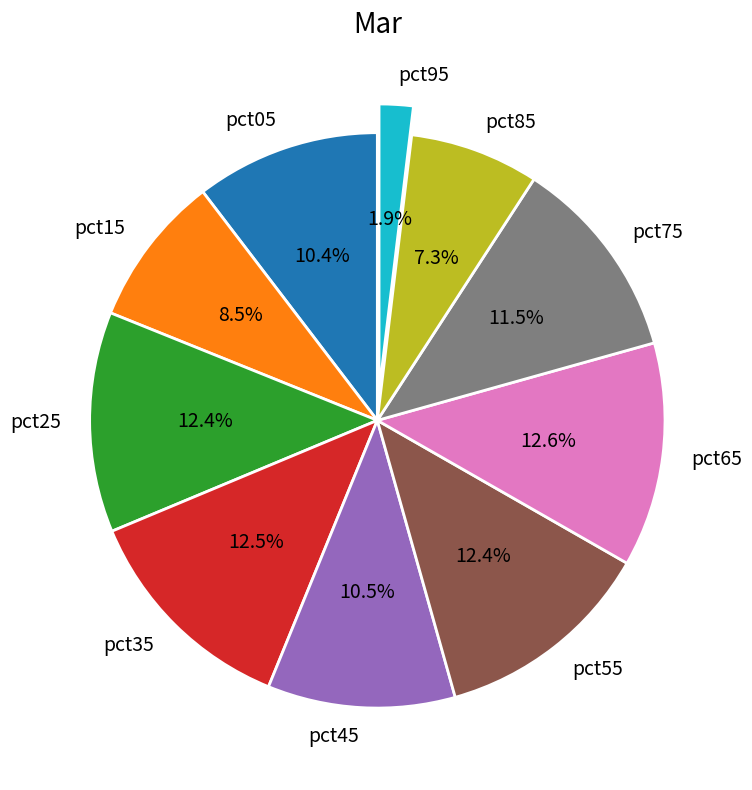

What percentage is the pct05 slice, to the nearest percent?

10%